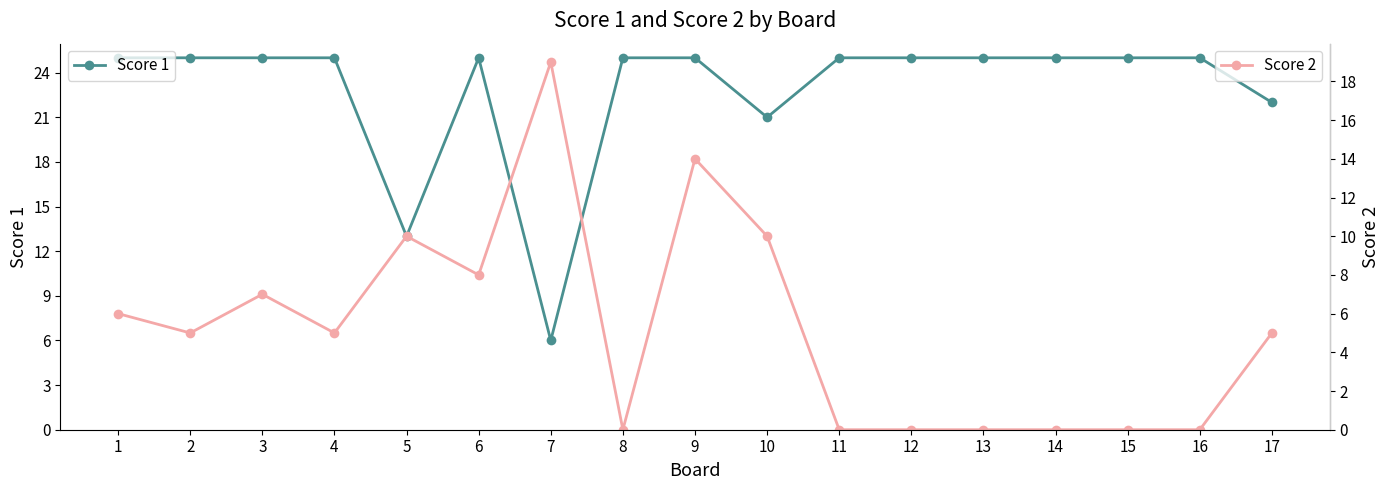

Reading left to right, list all the values displayed in this chart.

Score 1: 25	25	25	25	13	25	6	25	25	21	25	25	25	25	25	25	22
Score 2: 6	5	7	5	10	8	19	0	14	10	0	0	0	0	0	0	5